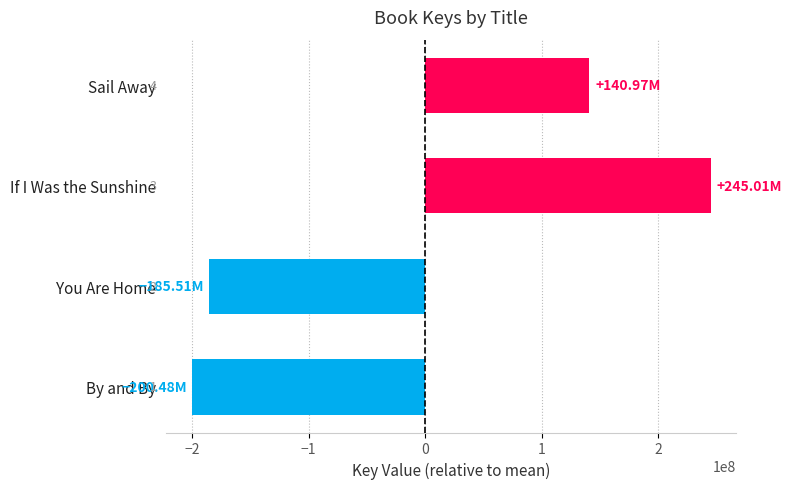

What is the smallest value displayed?

-200477038